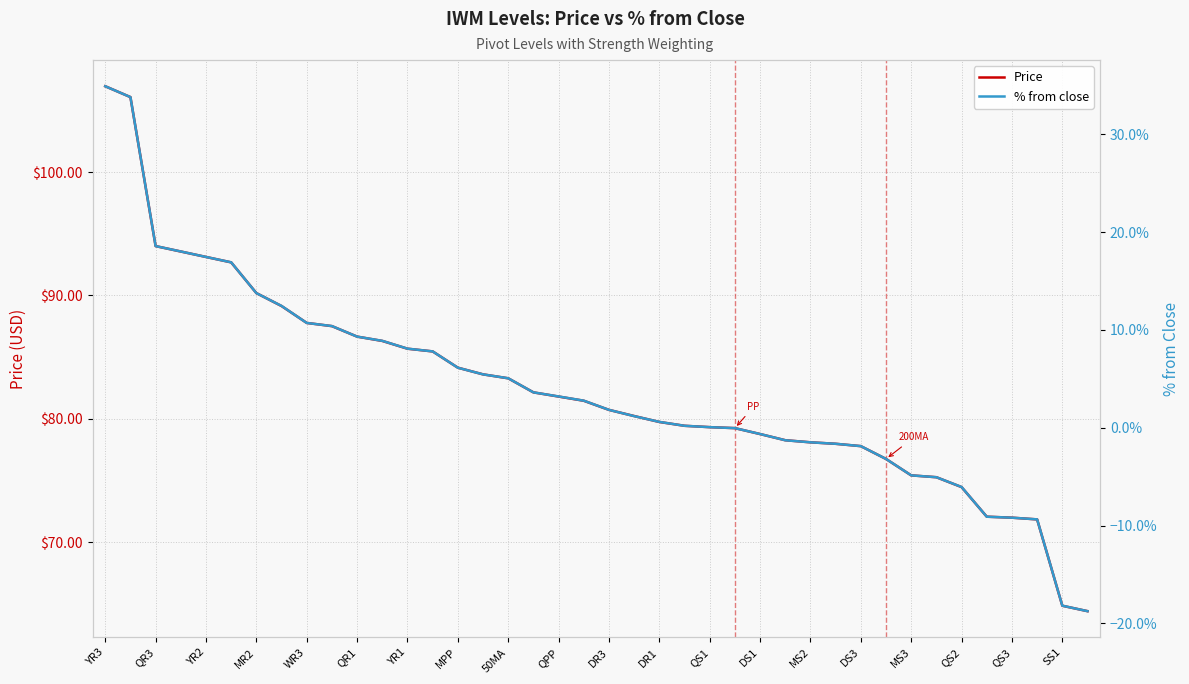

True or false: Price has a value of 39.2 at QS2.

False